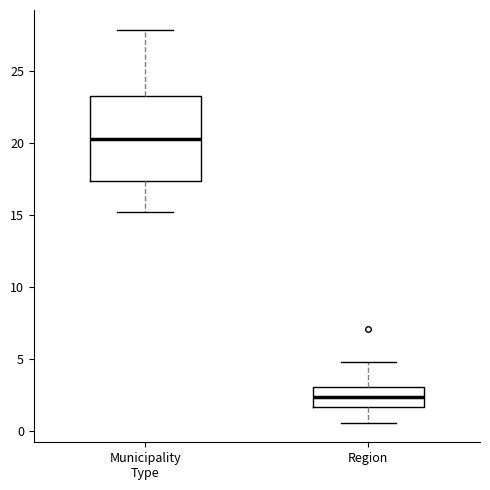

Which box's median line is the lowest?

Region